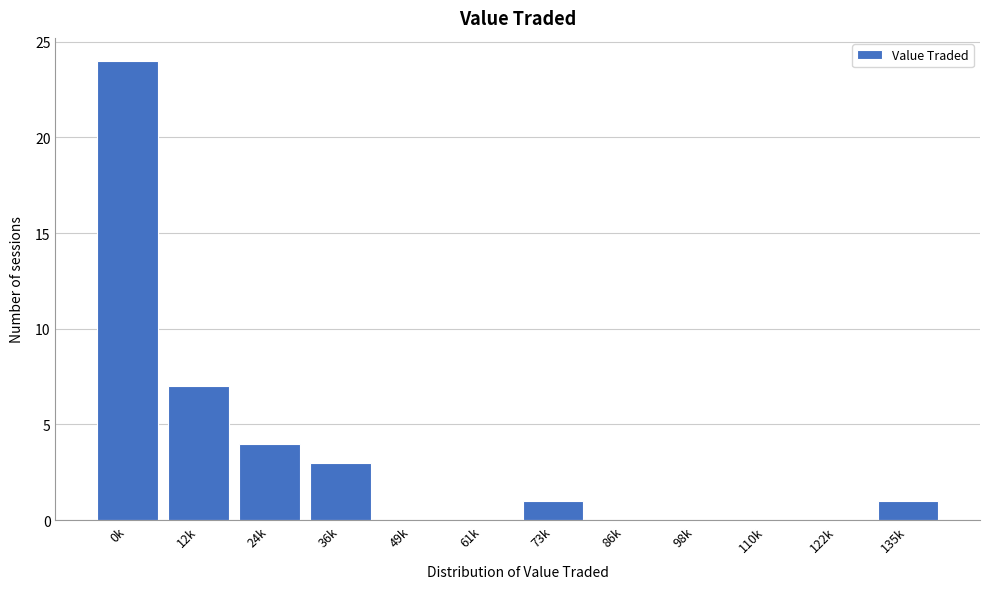

Reading left to right, what are all the values shown in this chart?

0k=24	12k=7	24k=4	36k=3	49k=0	61k=0	73k=1	86k=0	98k=0	110k=0	122k=0	135k=1